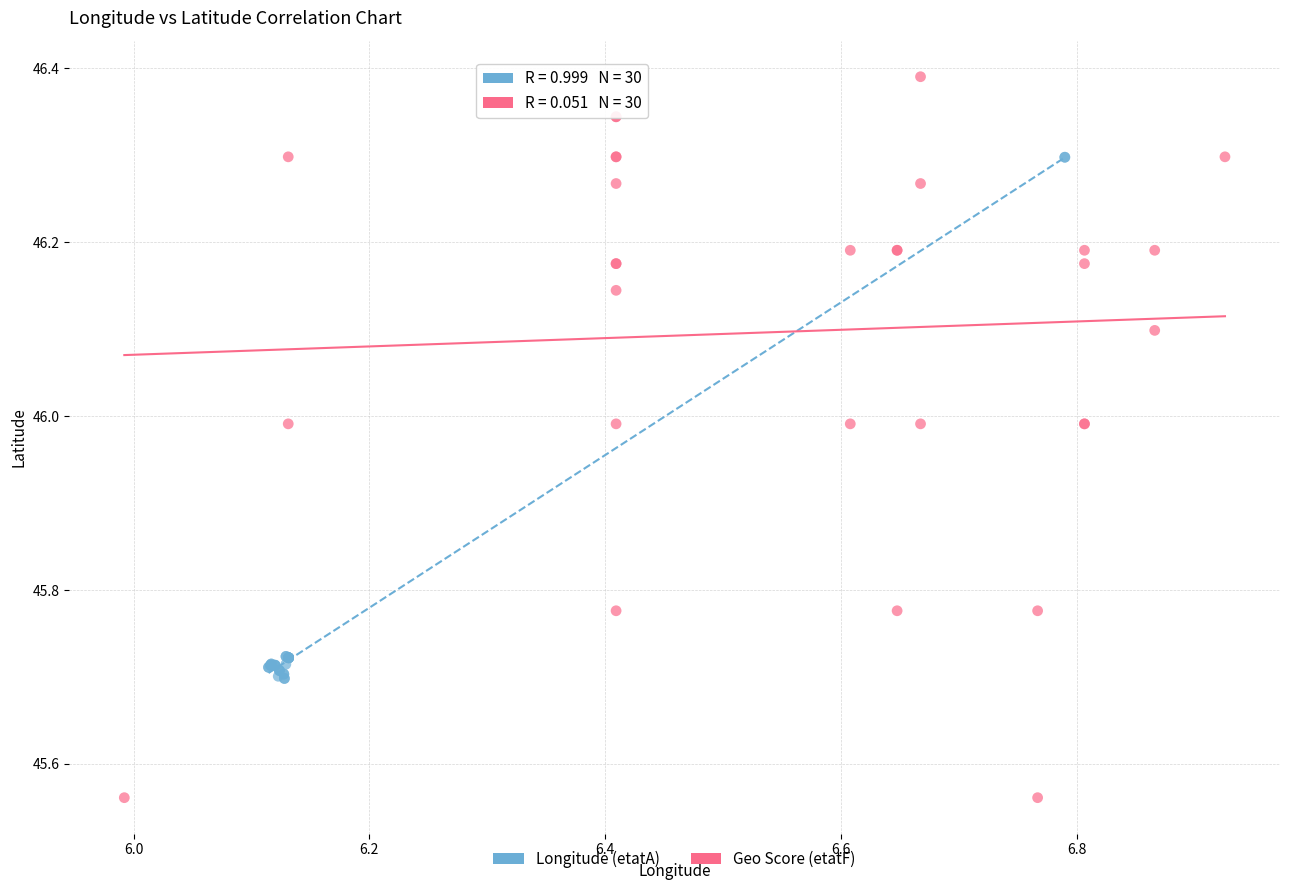

Which series has the widest spread of Y values?

Geo Score (etatF)